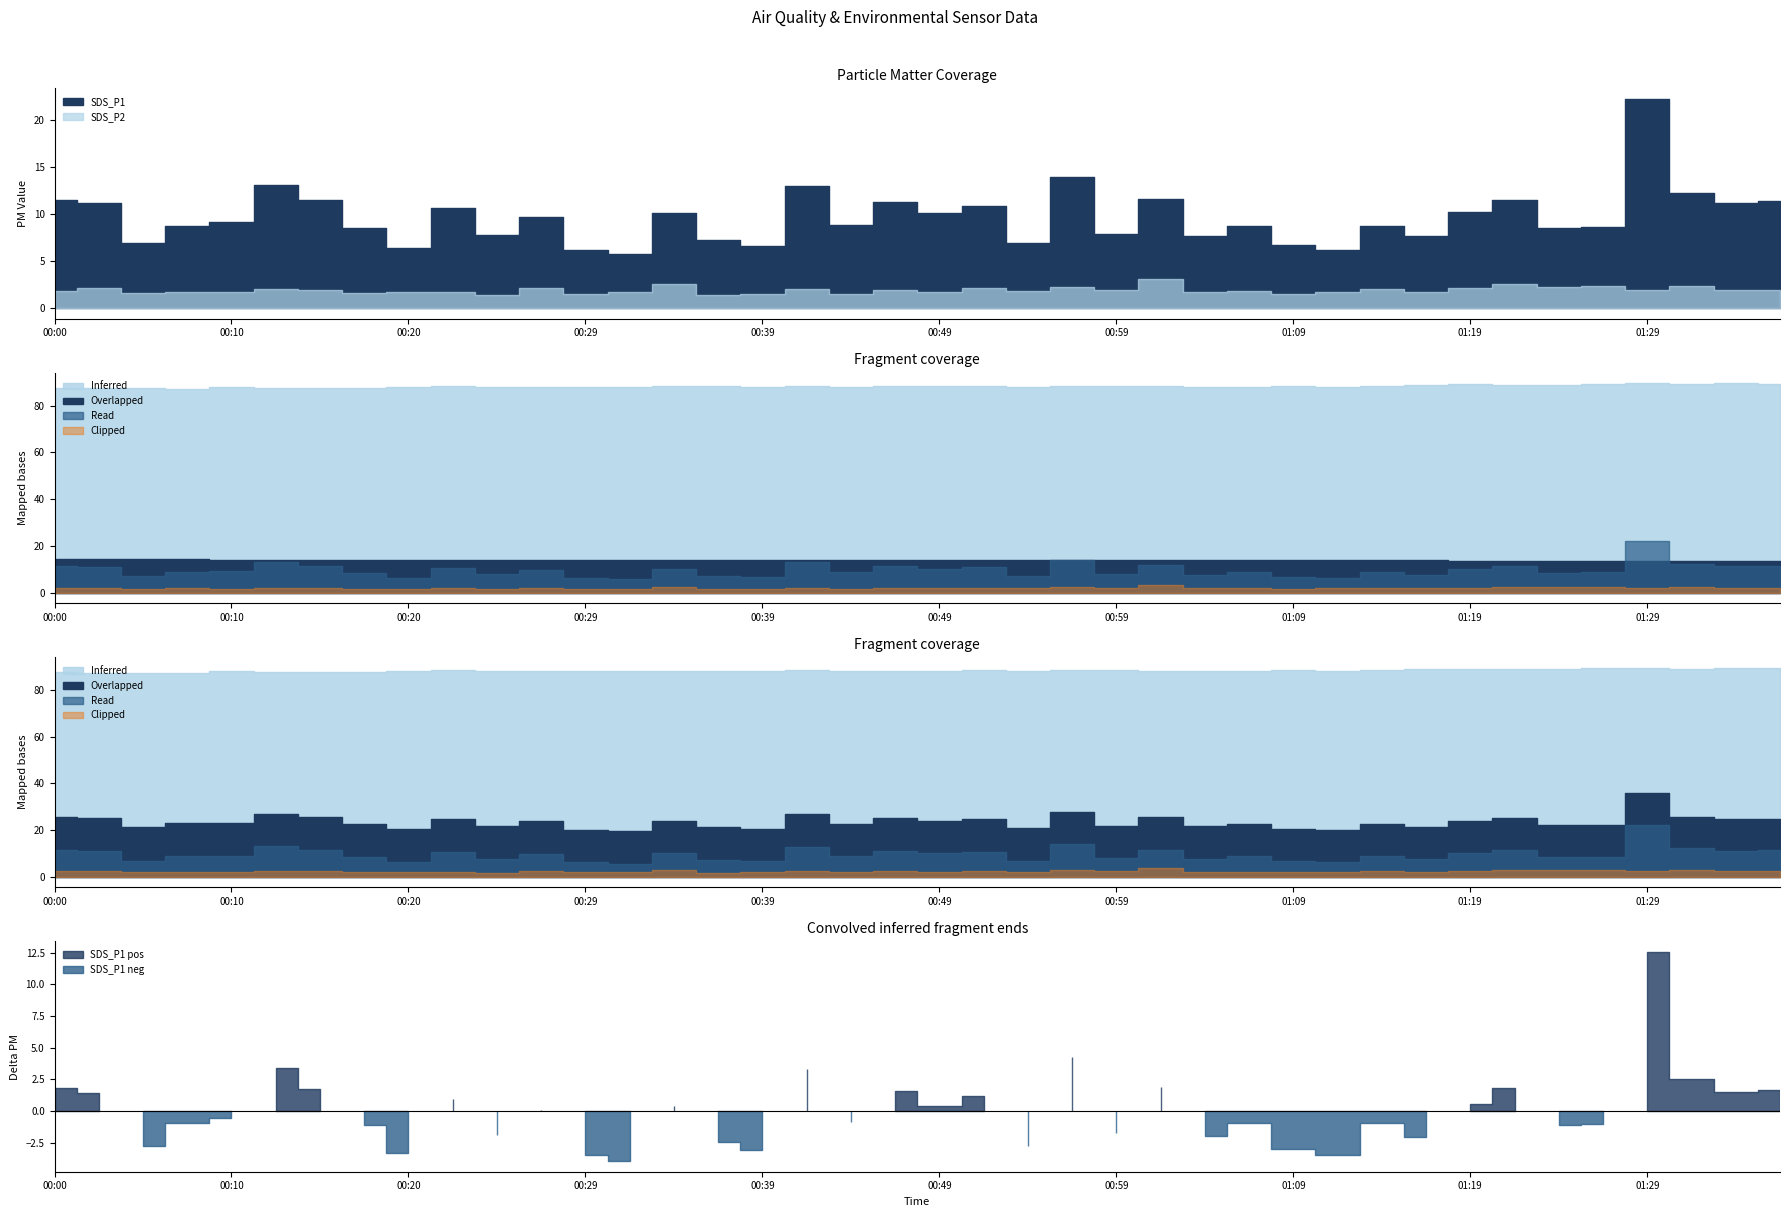

At which category does the chart reach its minimum across all series?

00:25